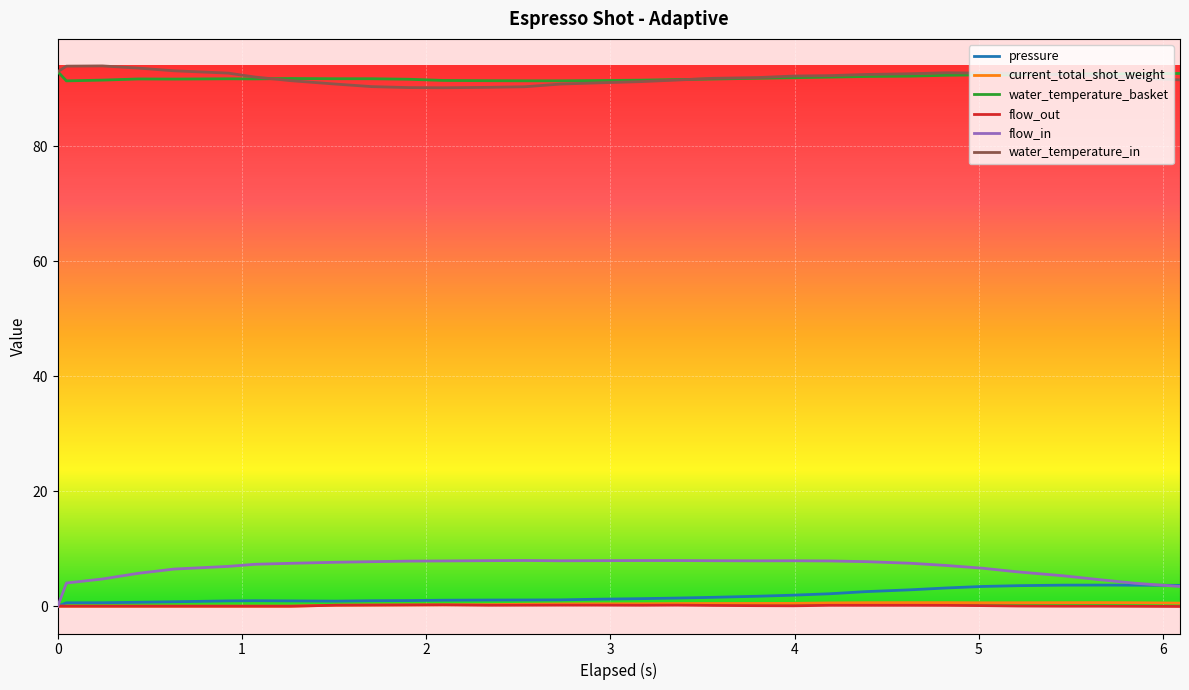

True or false: flow_out and water_temperature_in cross at least once.

False